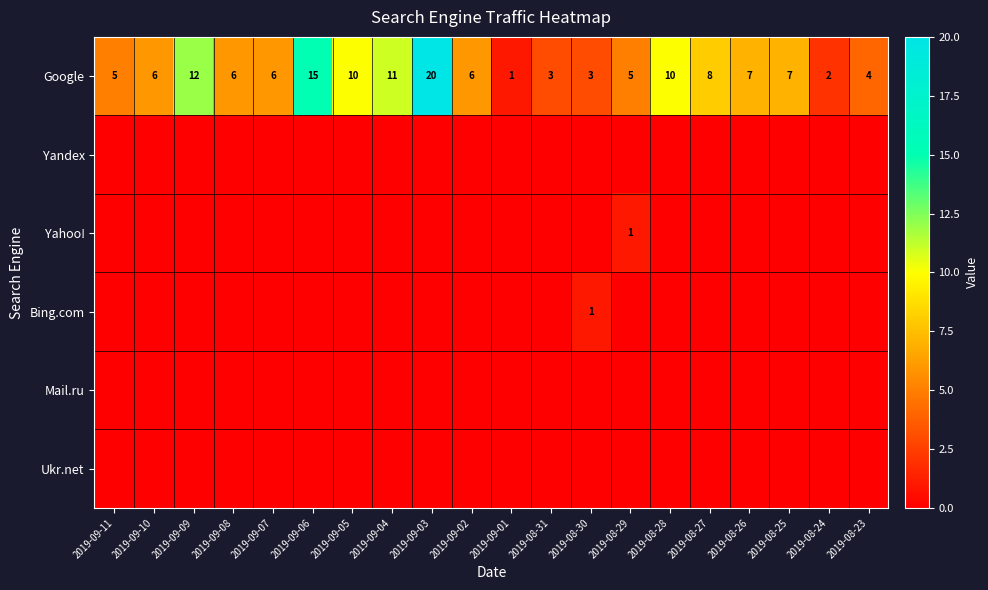

True or false: Google has a value of 1 at 2019-09-01.

True